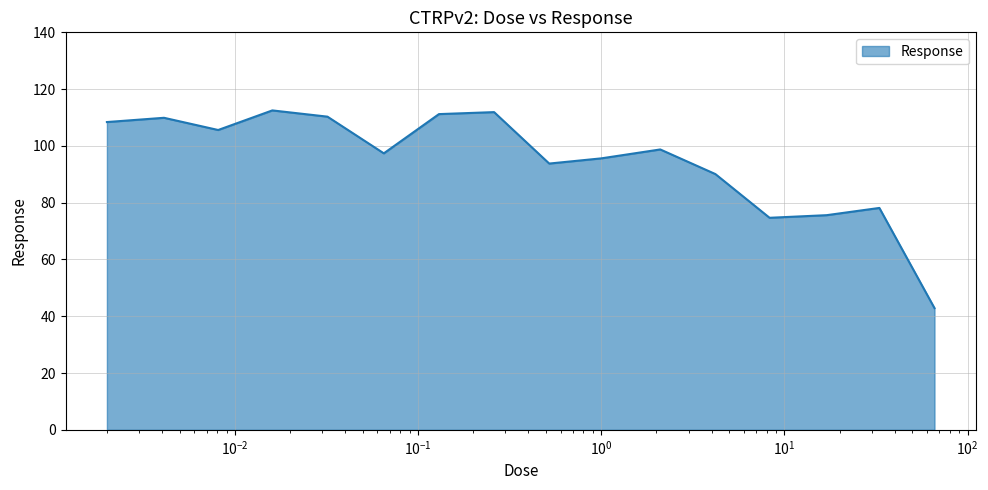

What is the maximum value shown in the chart?

112.5